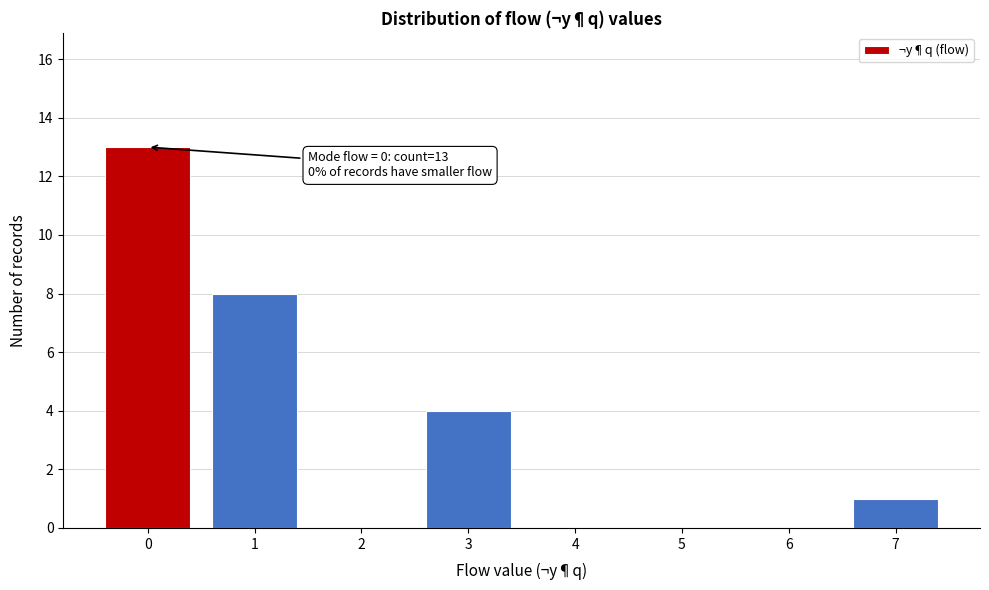

Reading left to right, what are all the values shown in this chart?

0=13	1=8	2=0	3=4	4=0	5=0	6=0	7=1